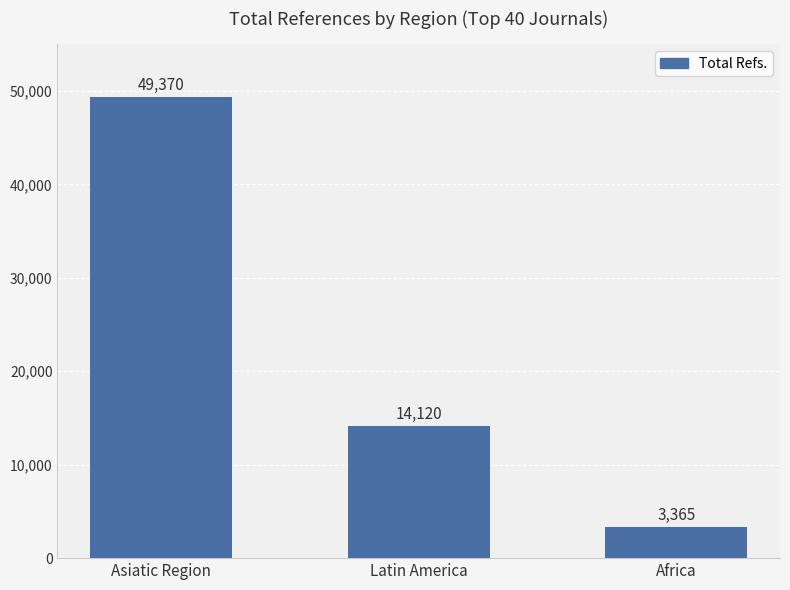

What is the label of the 2nd bar from the left?

Latin America